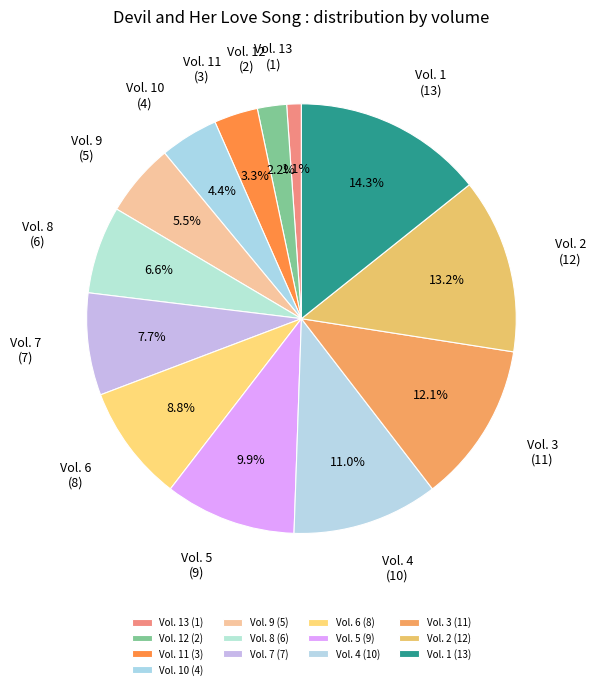

To the nearest percent, what portion does Vol. 13 represent?

1%